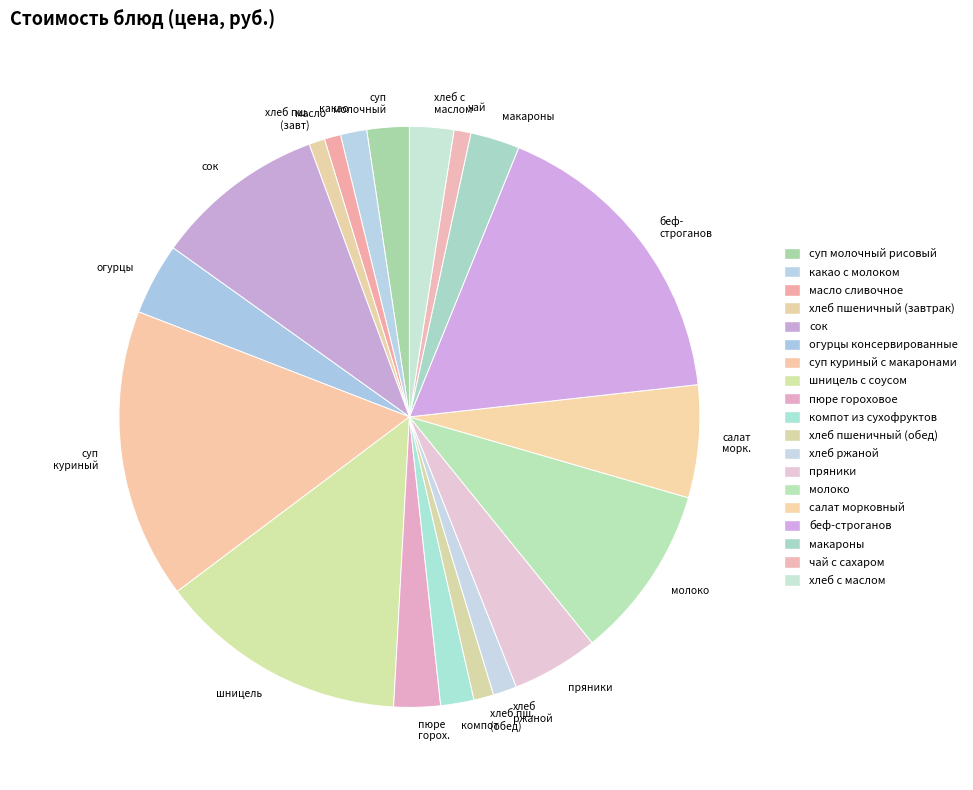

What is the largest slice in the pie chart?

беф- строганов